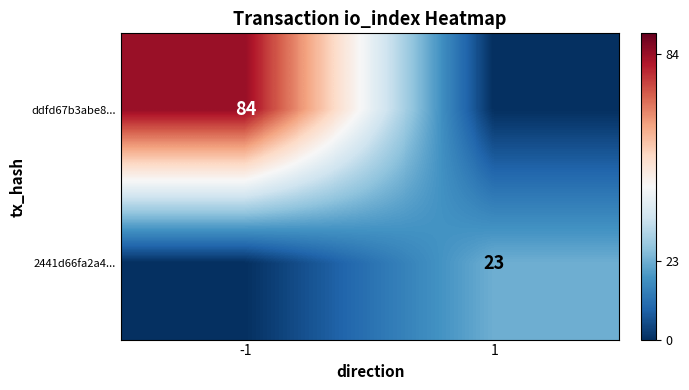

The 2441d66fa2a4... series shows 41 at 1. True or false?

False